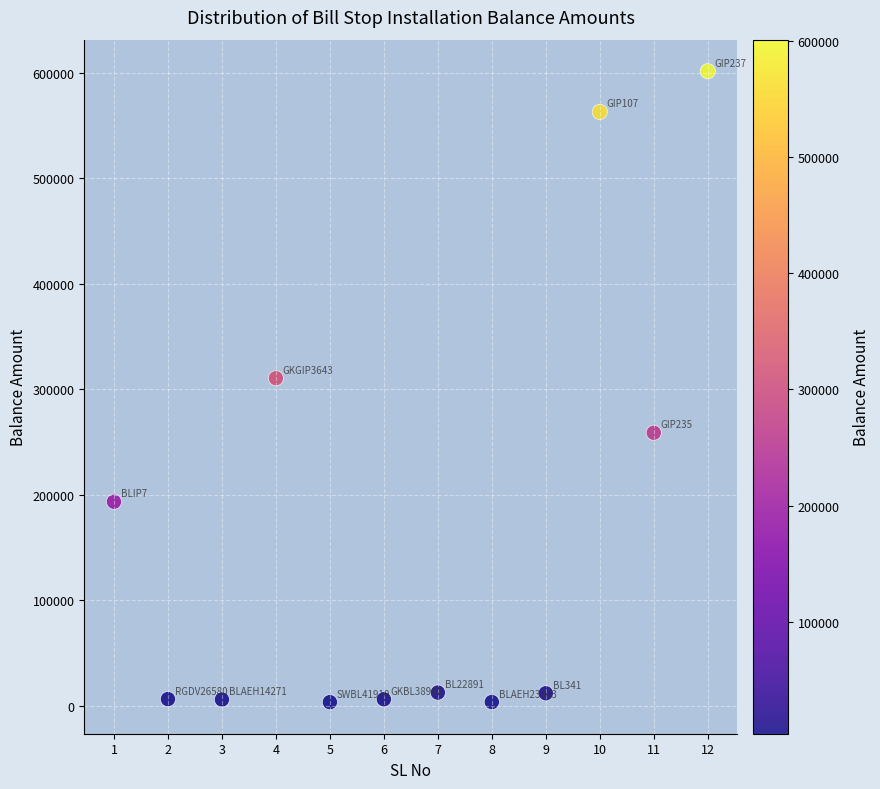

What Y value in the scatter plot is closest to 302347?

310400